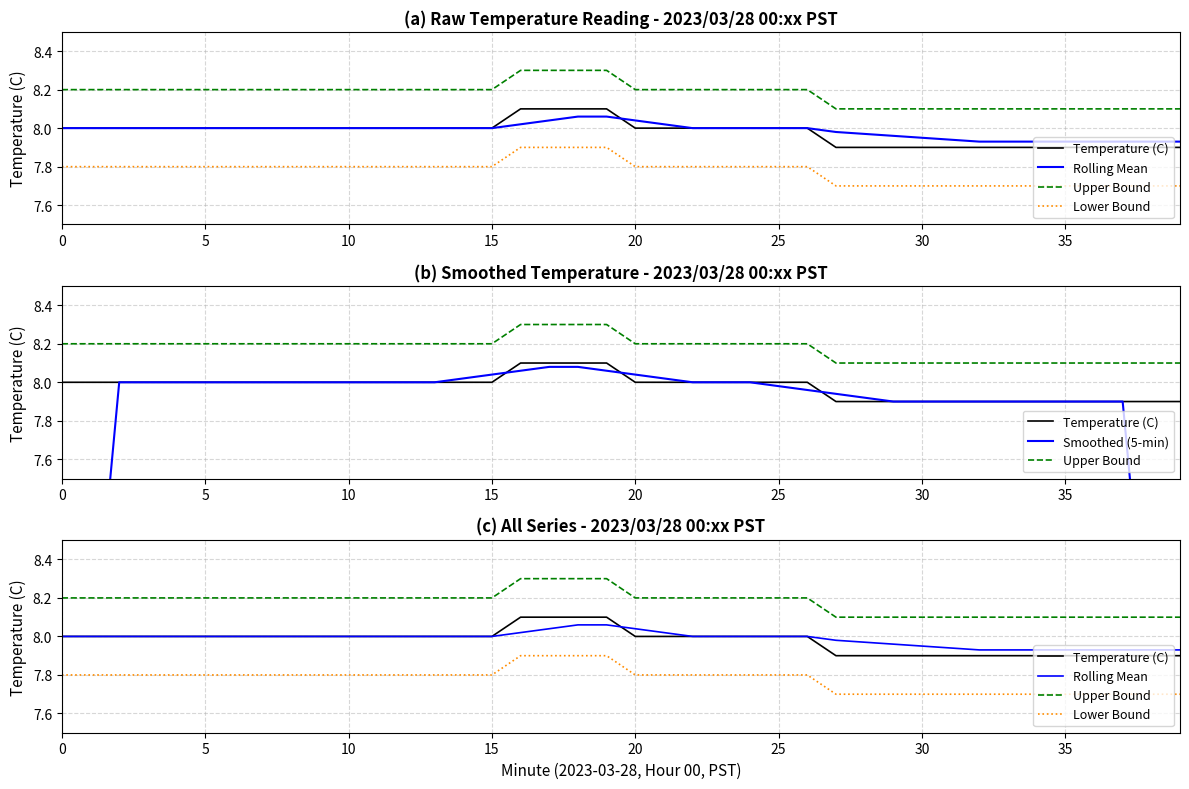

What is the label of the 38th point from the left?

37